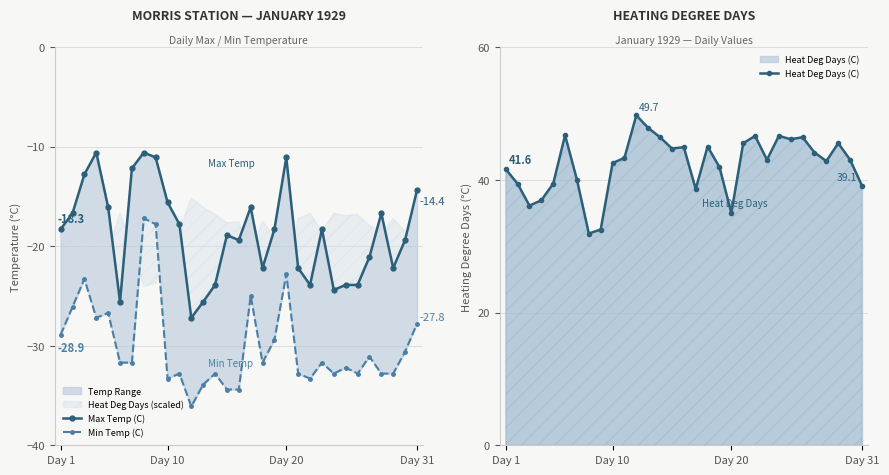

True or false: Heat Deg Days (C) has more than 0 interior local peaks.

True